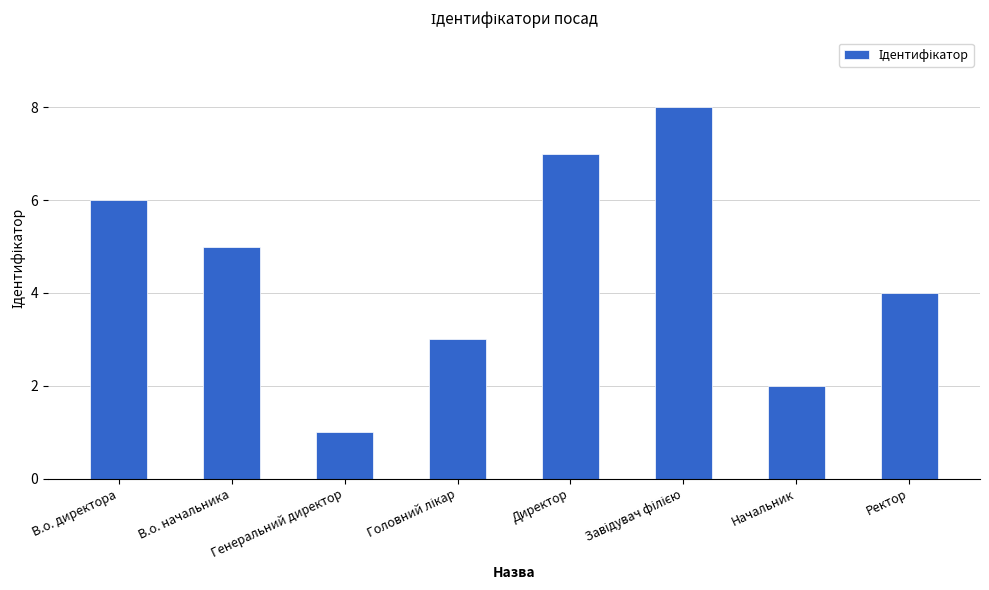

What is the greatest value displayed?

8